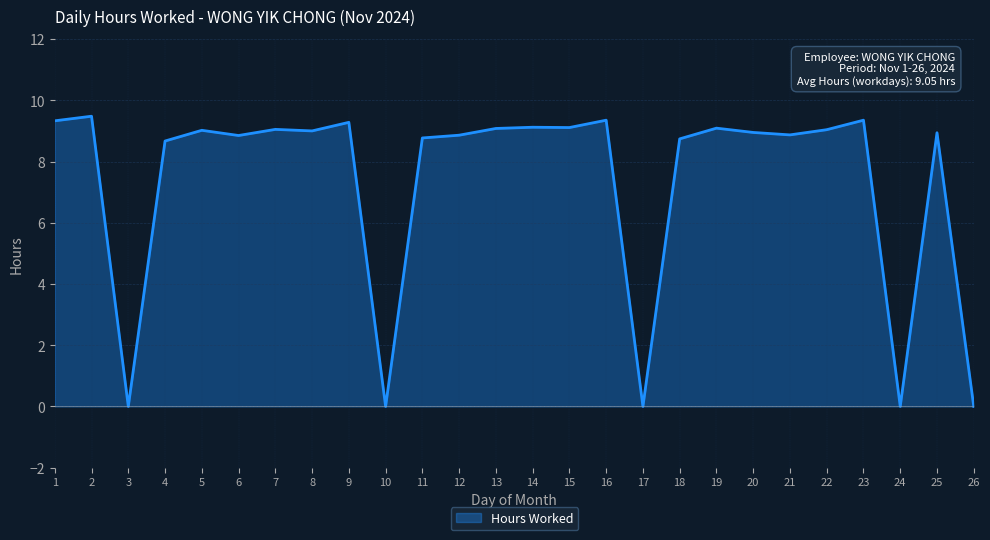

What is the difference between the maximum and minimum values?

9.5